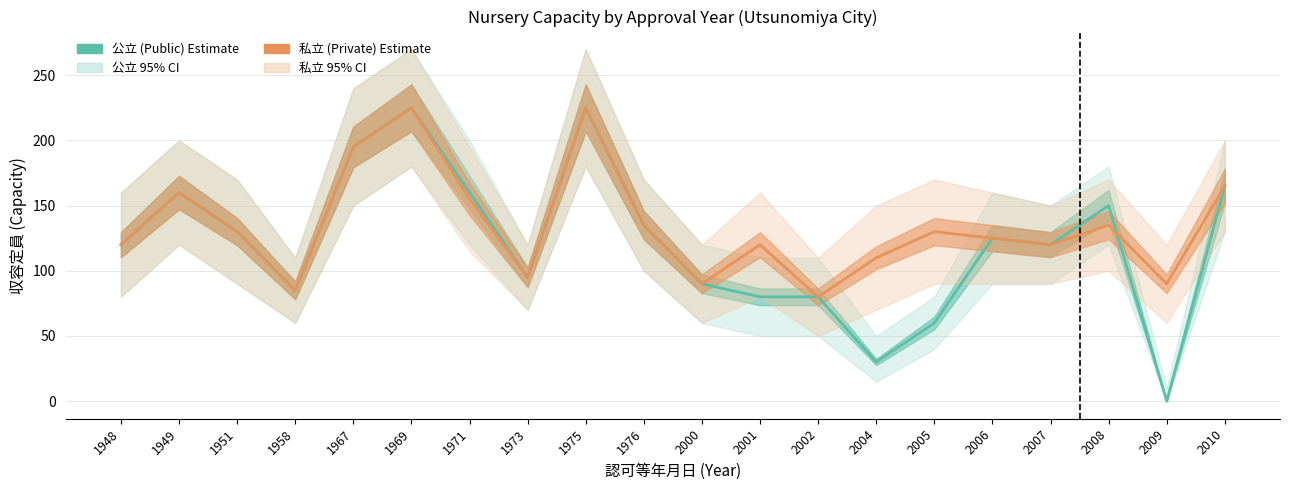

The 公立 capacity series shows 159 at 2000. True or false?

False